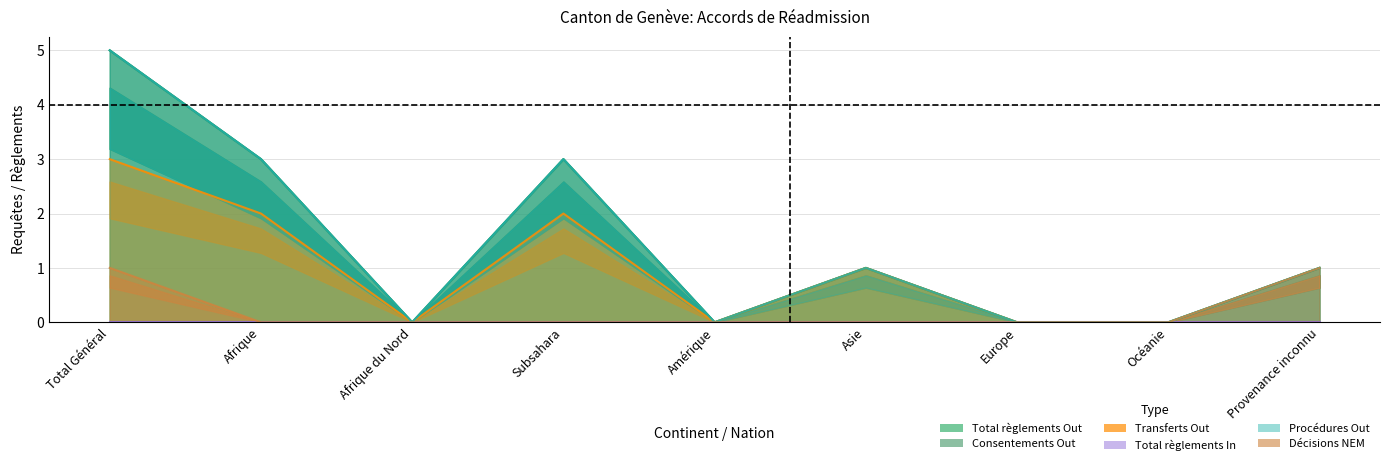

Is it true that Transferts Out equals 1 at Asie?

True